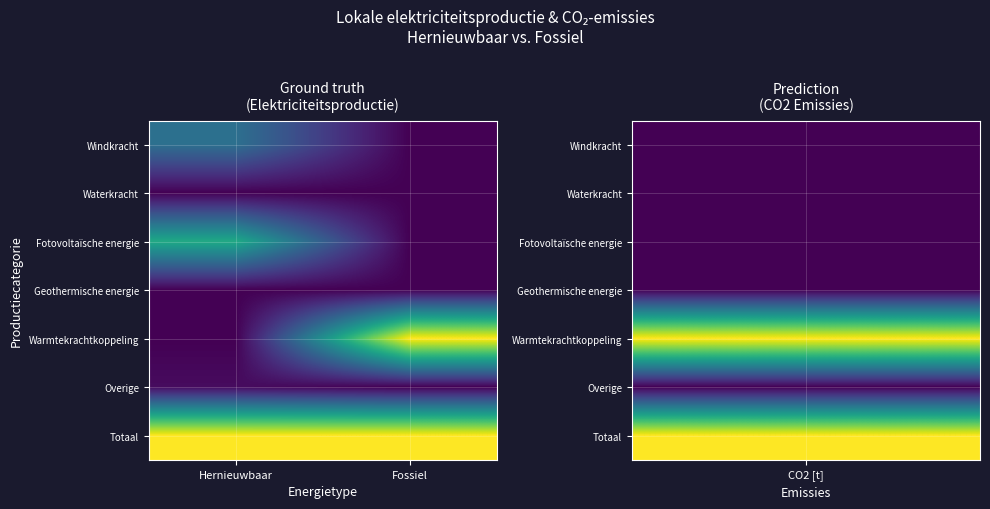

What is the total value across all series at Fossiel?

2.0